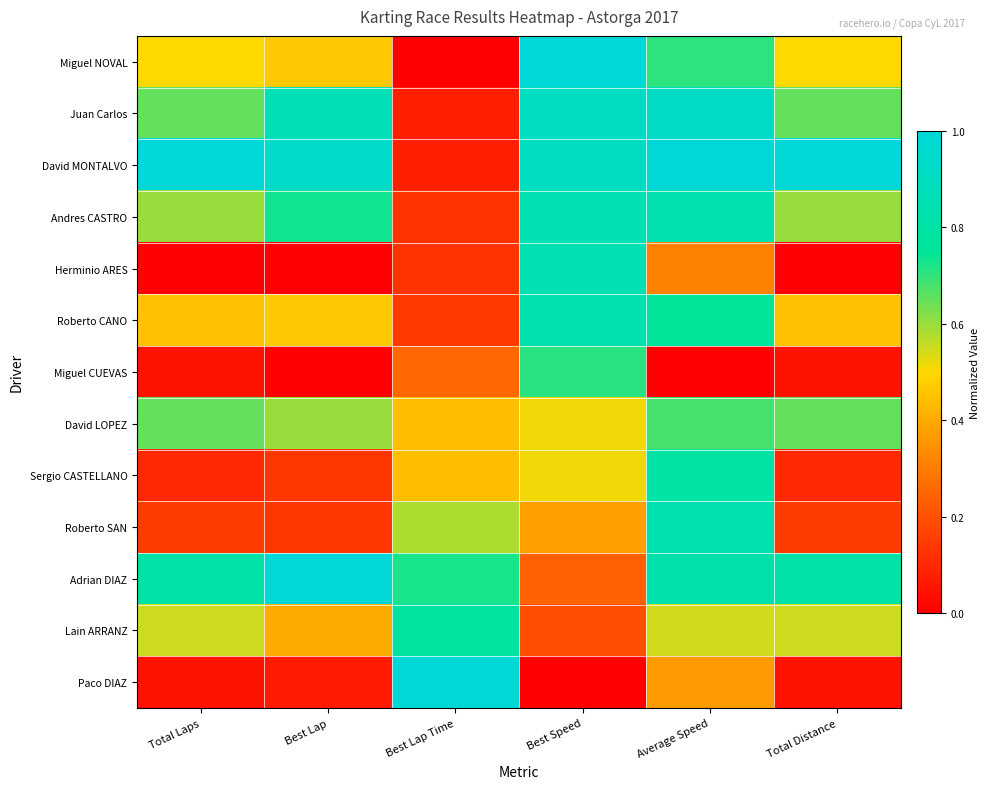

What is the total value across all series at Average Speed?

8.6